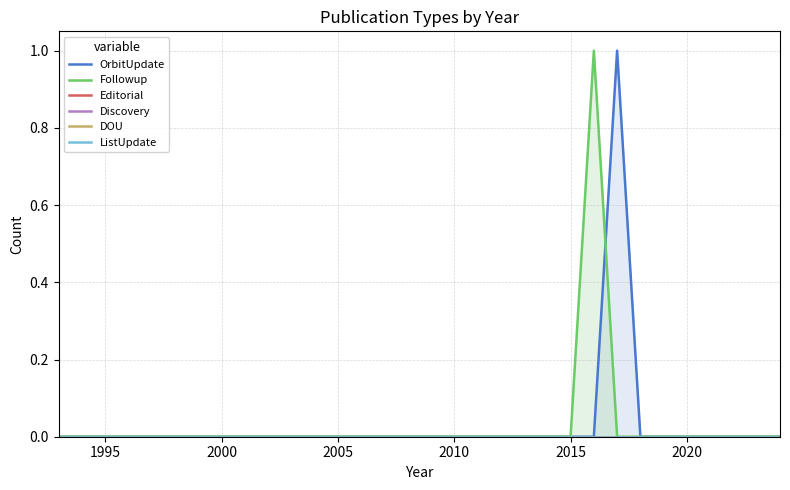

Count the number of categories in the chart.

32